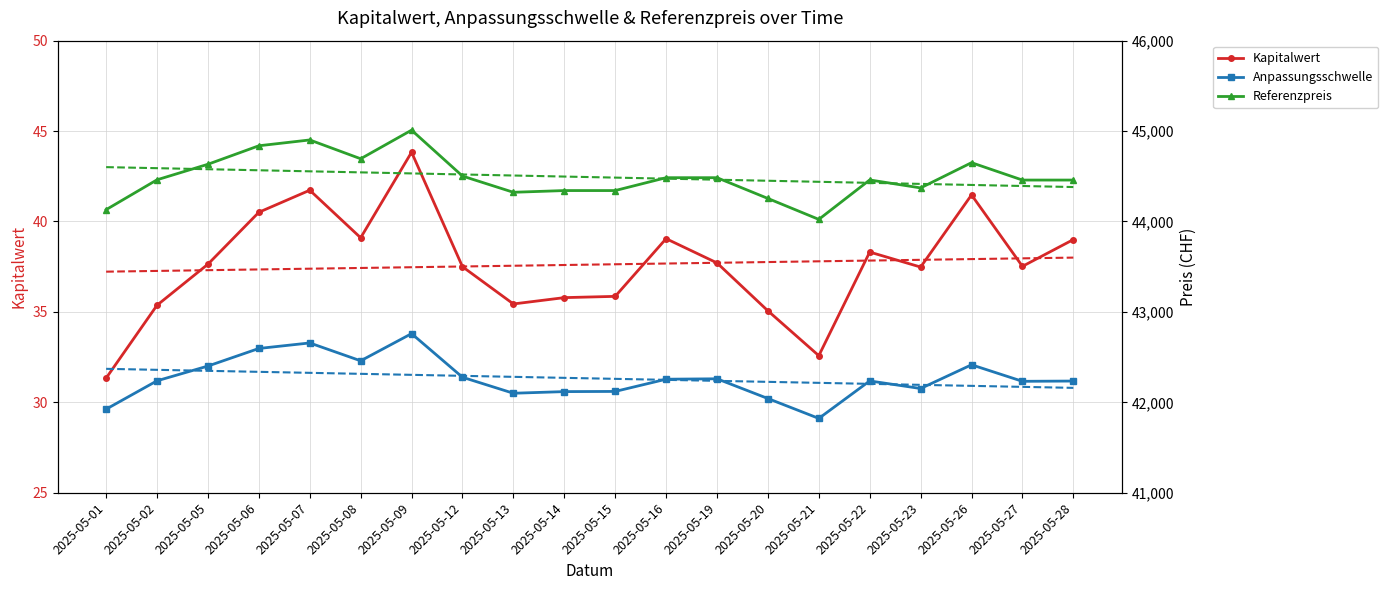

At which label is Kapitalwert closest to 37?

2025-05-23